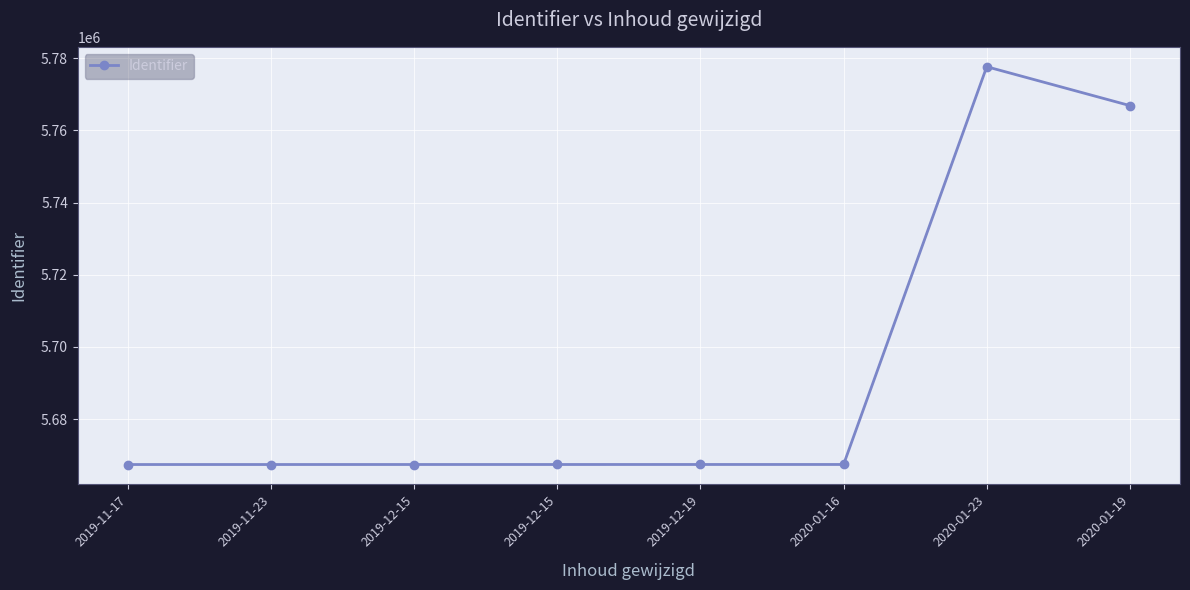

How many data points does each series have?

8